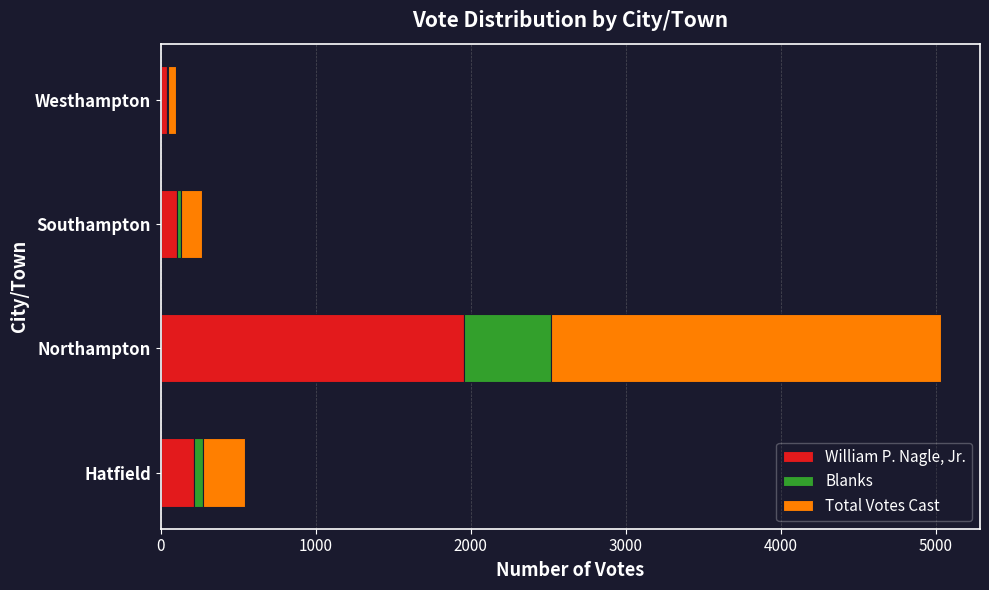

Where is William P. Nagle, Jr. nearest to the value 999?

Hatfield